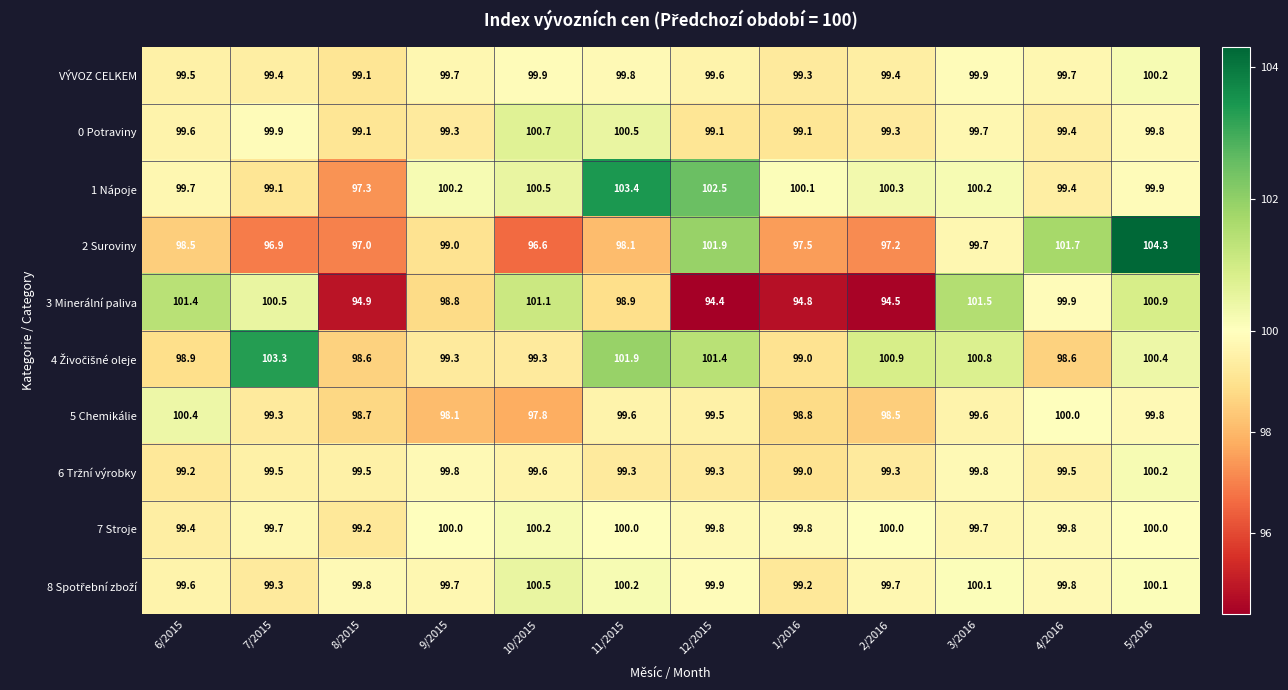

At which label does 7 Stroje reach its peak?

10/2015